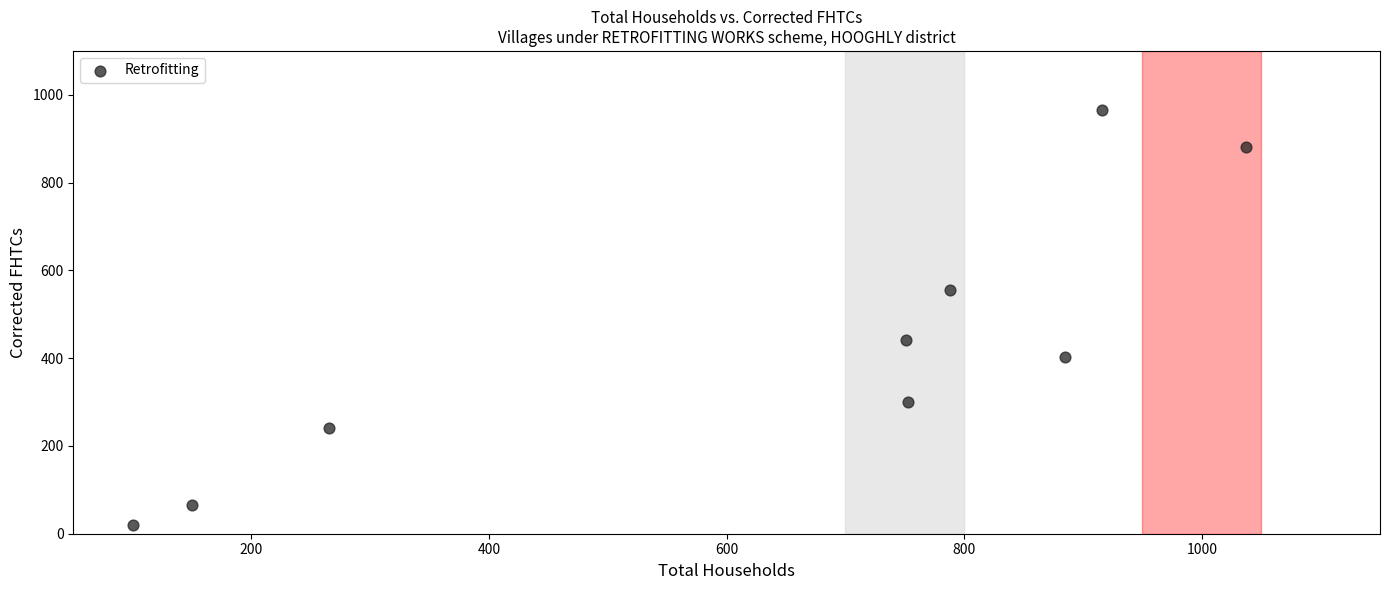

What is the range of Y values (max minus min)?

945